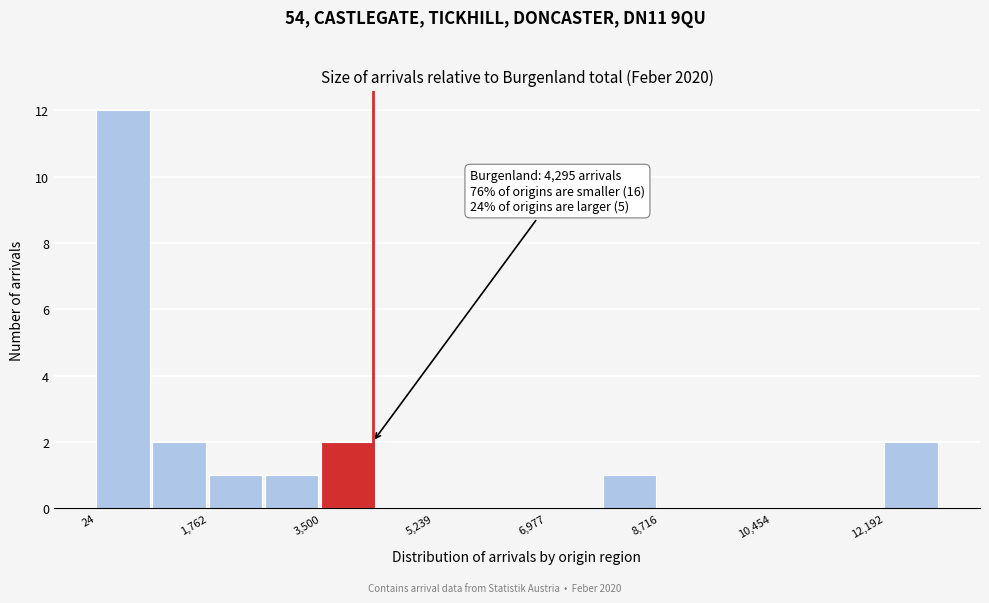

Over which range of the x-axis is the bar tallest?

0 to 800